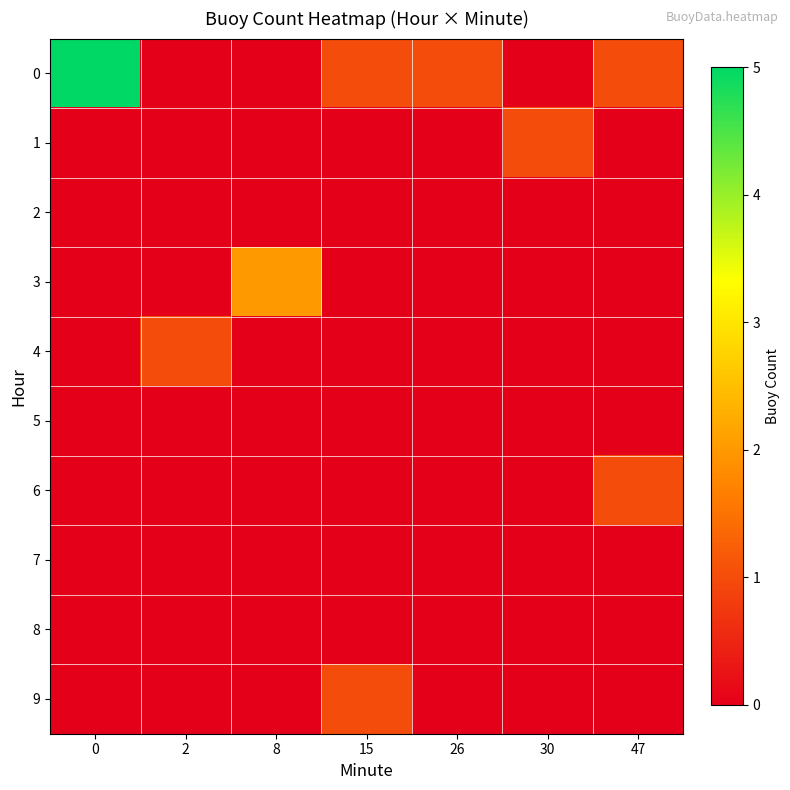

What is the spread (max minus min) of values at 8?

2